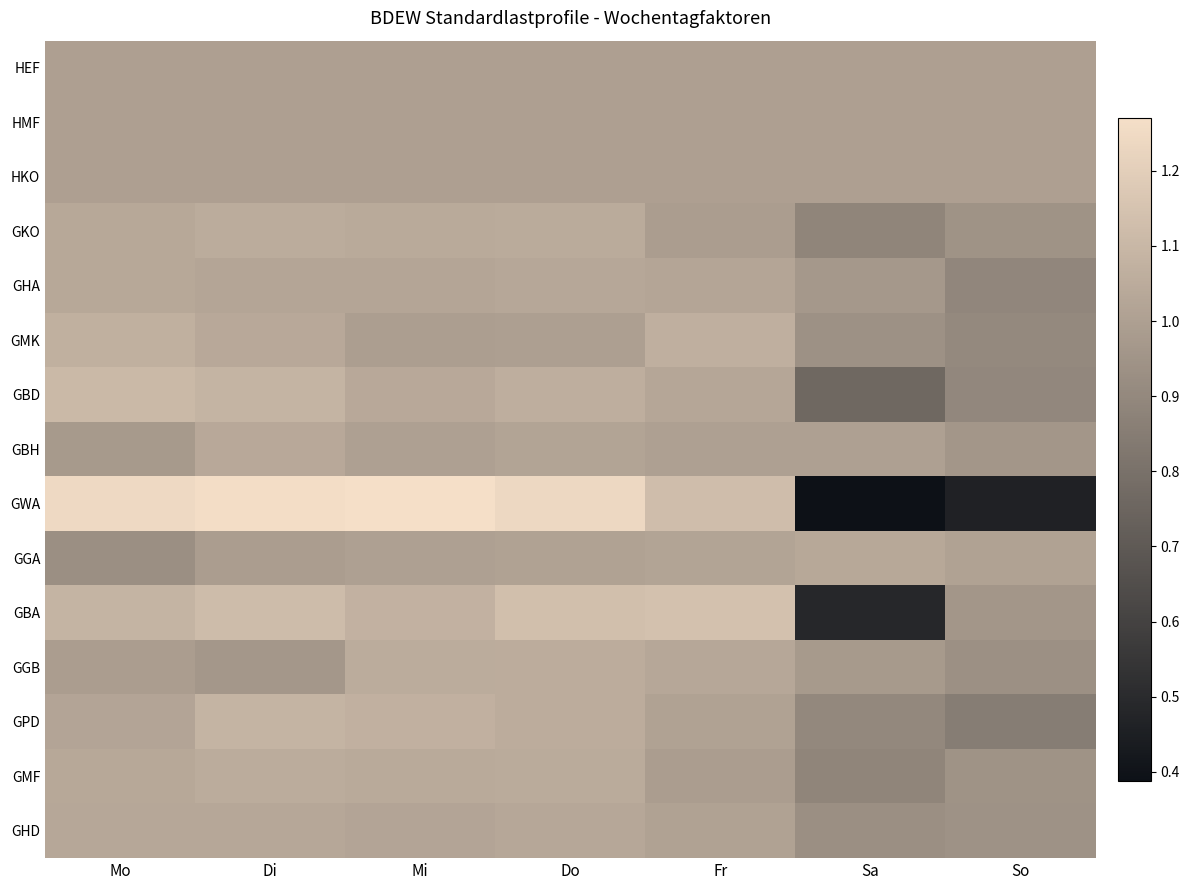

Reading left to right, list all the values displayed in this chart.

HEF: Mo=1.0	Di=1.0	Mi=1.0	Do=1.0	Fr=1.0	Sa=1.0	So=1.0
HMF: Mo=1.0	Di=1.0	Mi=1.0	Do=1.0	Fr=1.0	Sa=1.0	So=1.0
HKO: Mo=1.0	Di=1.0	Mi=1.0	Do=1.0	Fr=1.0	Sa=1.0	So=1.0
GKO: Mo=1.0	Di=1.1	Mi=1.0	Do=1.0	Fr=1.0	Sa=0.9	So=0.9
GHA: Mo=1.0	Di=1.0	Mi=1.0	Do=1.0	Fr=1.0	Sa=1.0	So=0.9
GMK: Mo=1.1	Di=1.0	Mi=1.0	Do=1.0	Fr=1.1	Sa=0.9	So=0.9
GBD: Mo=1.1	Di=1.1	Mi=1.0	Do=1.1	Fr=1.0	Sa=0.8	So=0.9
GBH: Mo=1.0	Di=1.0	Mi=1.0	Do=1.0	Fr=1.0	Sa=1.0	So=1.0
GWA: Mo=1.2	Di=1.3	Mi=1.3	Do=1.2	Fr=1.1	Sa=0.4	So=0.5
GGA: Mo=0.9	Di=1.0	Mi=1.0	Do=1.0	Fr=1.0	Sa=1.0	So=1.0
GBA: Mo=1.1	Di=1.1	Mi=1.1	Do=1.1	Fr=1.1	Sa=0.5	So=1.0
GGB: Mo=1.0	Di=1.0	Mi=1.1	Do=1.1	Fr=1.0	Sa=1.0	So=0.9
GPD: Mo=1.0	Di=1.1	Mi=1.1	Do=1.1	Fr=1.0	Sa=0.9	So=0.9
GMF: Mo=1.0	Di=1.1	Mi=1.0	Do=1.0	Fr=1.0	Sa=0.9	So=0.9
GHD: Mo=1.0	Di=1.0	Mi=1.0	Do=1.0	Fr=1.0	Sa=0.9	So=0.9